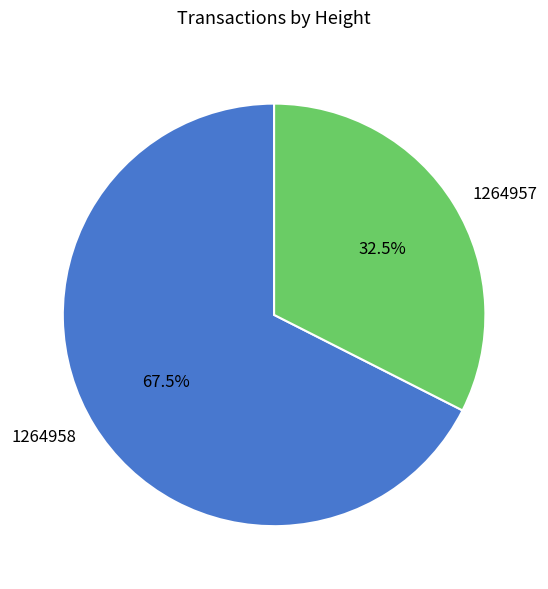

How many slices are in this pie chart?

2